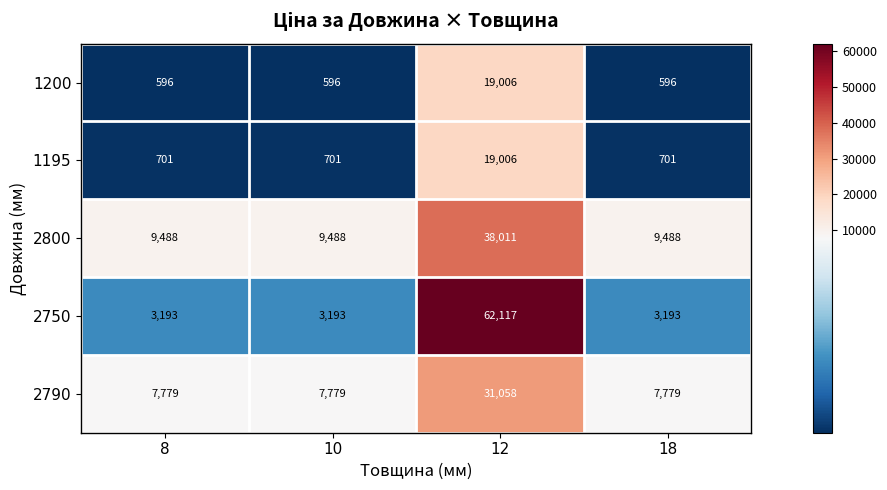

Rank the series at 10 from highest to lowest value.

2800, 2790, 2750, 1195, 1200